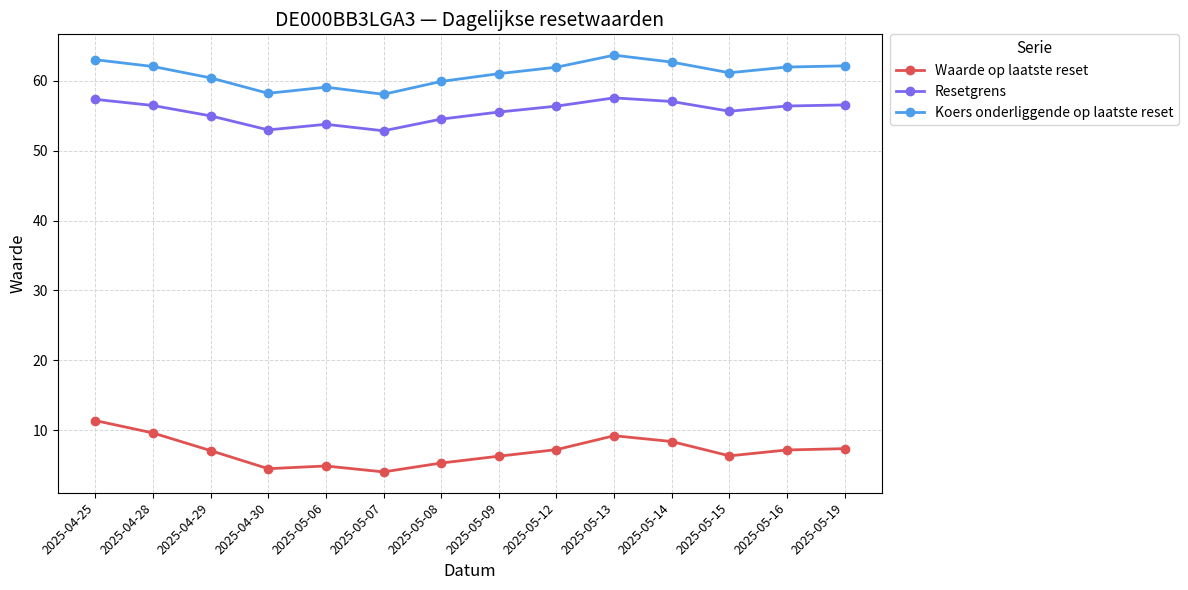

True or false: Koers onderliggende op laatste reset and Waarde op laatste reset cross at least once.

False